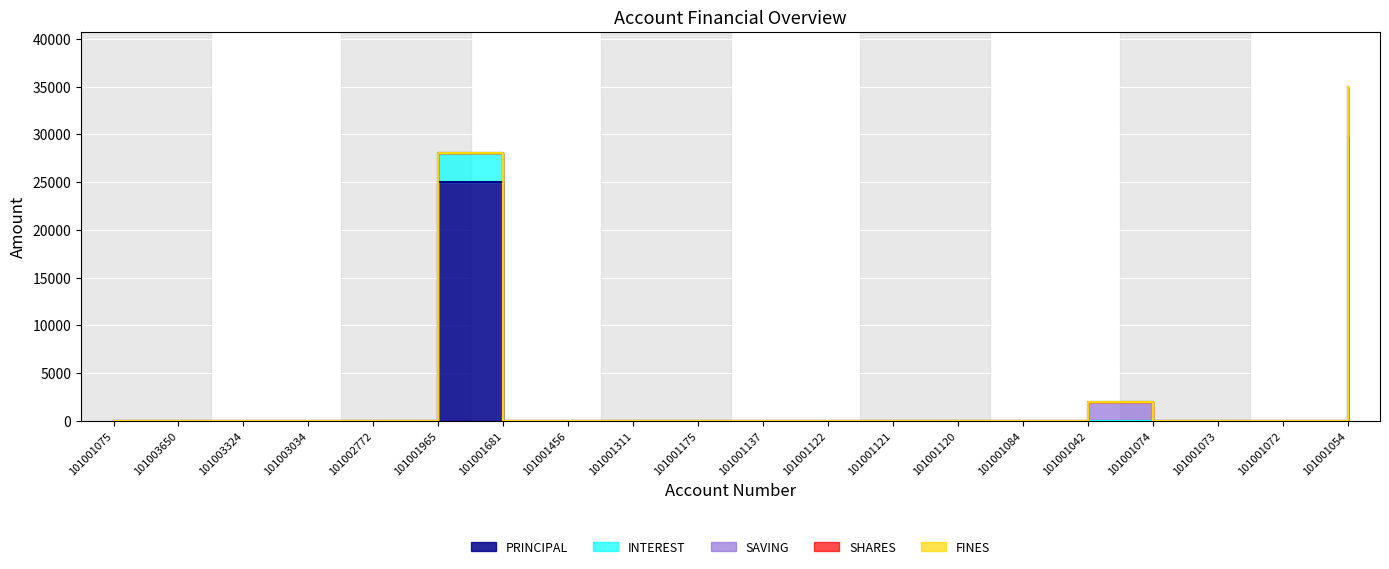

True or false: FINES and PRINCIPAL cross at least once.

False